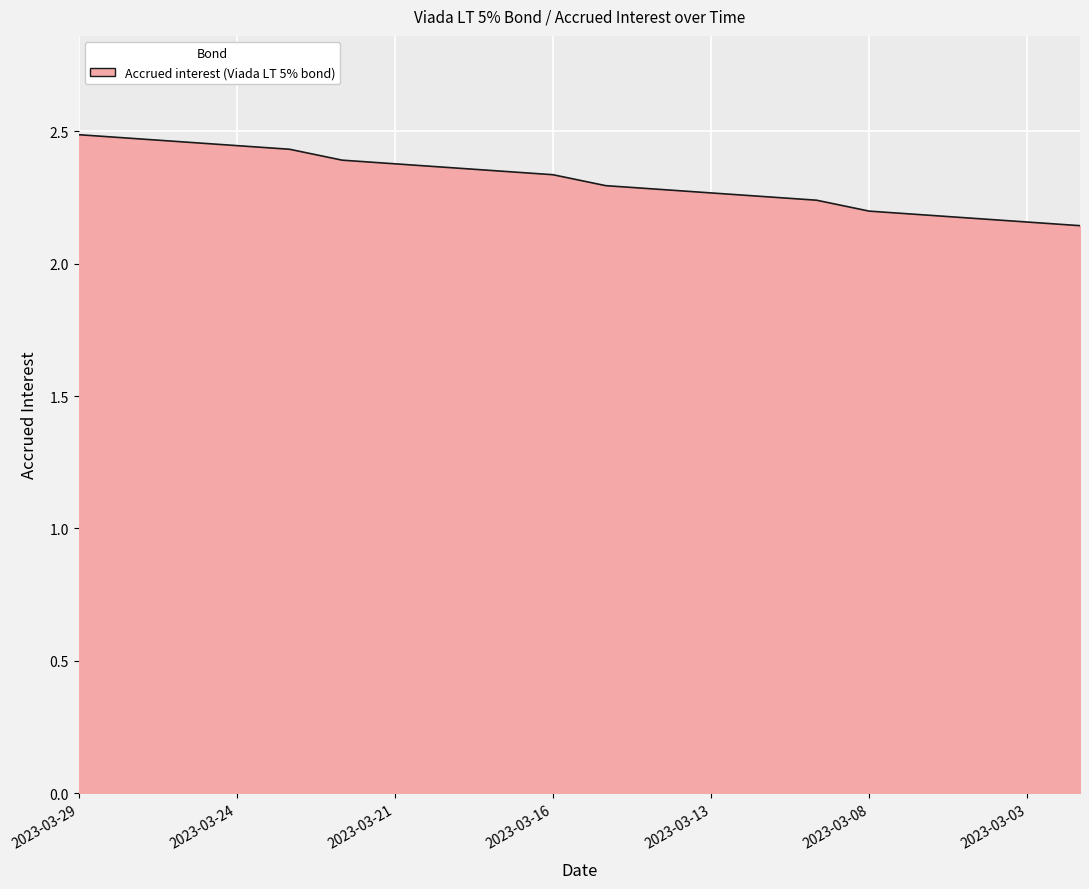

What is the difference between the maximum and minimum values?

0.3